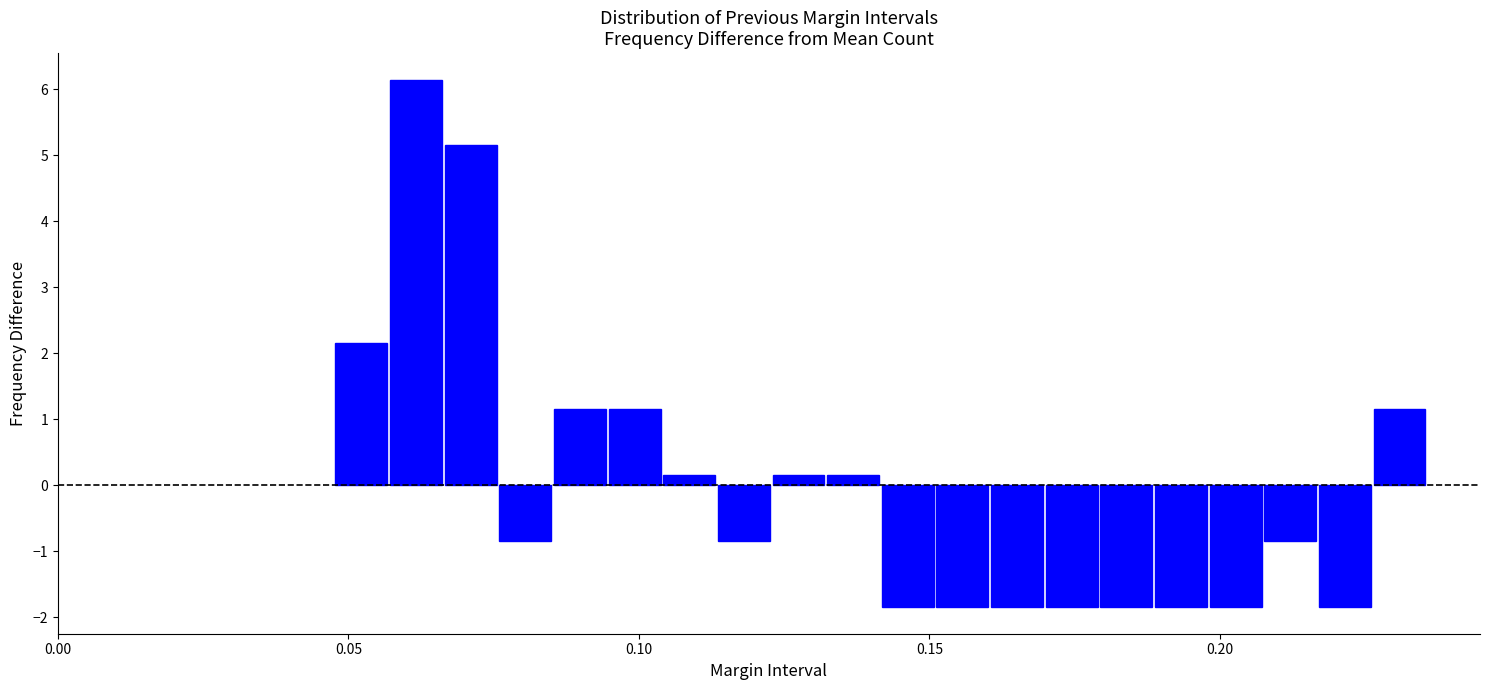

Read against the x-axis, roughly where is the centre of the tallest bar?

0.060